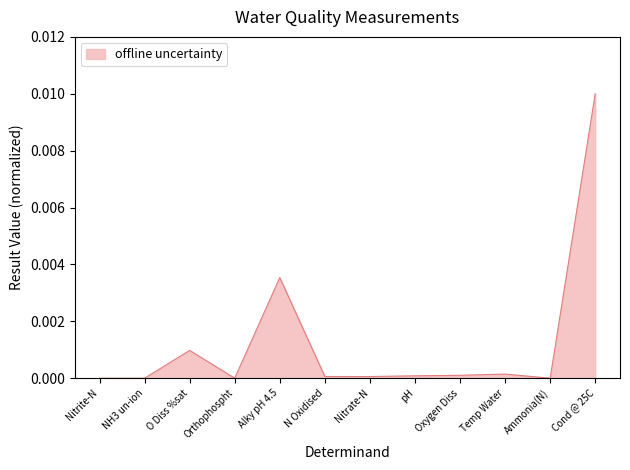

Which category has the highest value across all series?

Cond @ 25C